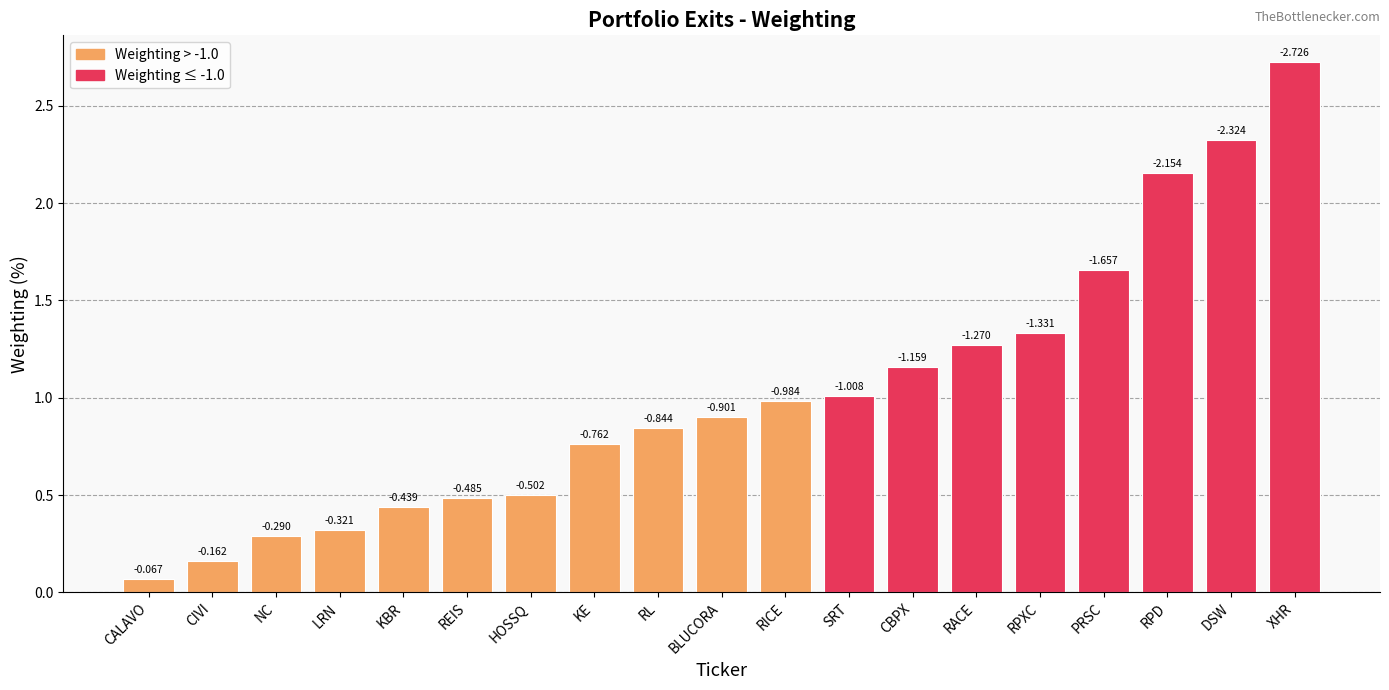

What is the change in value from DSW to XHR?

+0.4